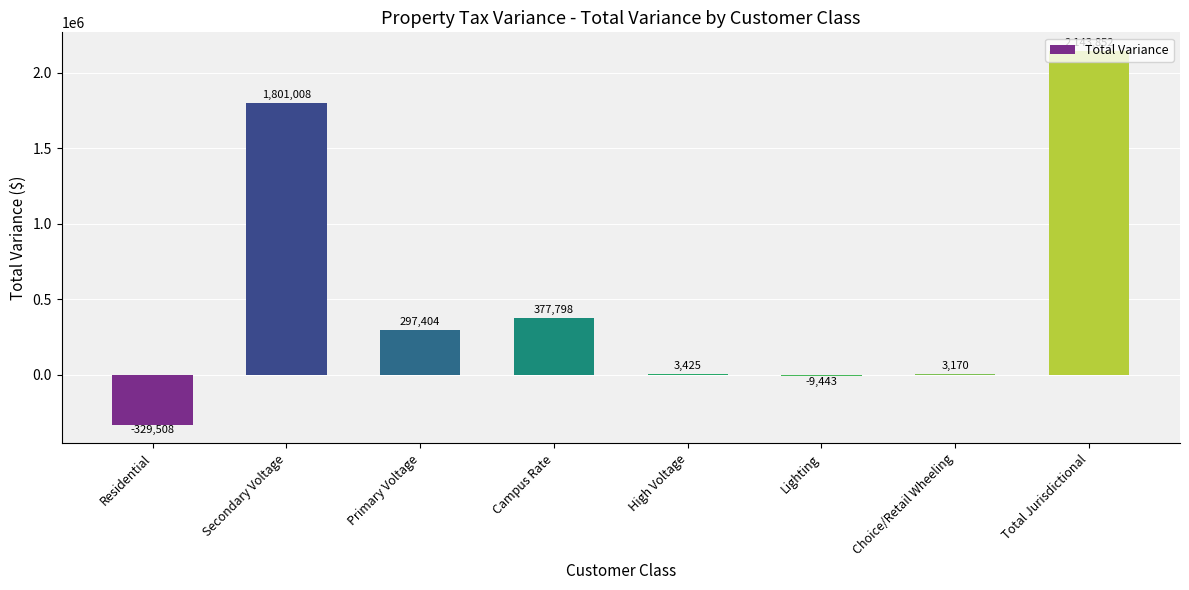

True or false: the data shows 2699303.4 at Secondary Voltage.

False